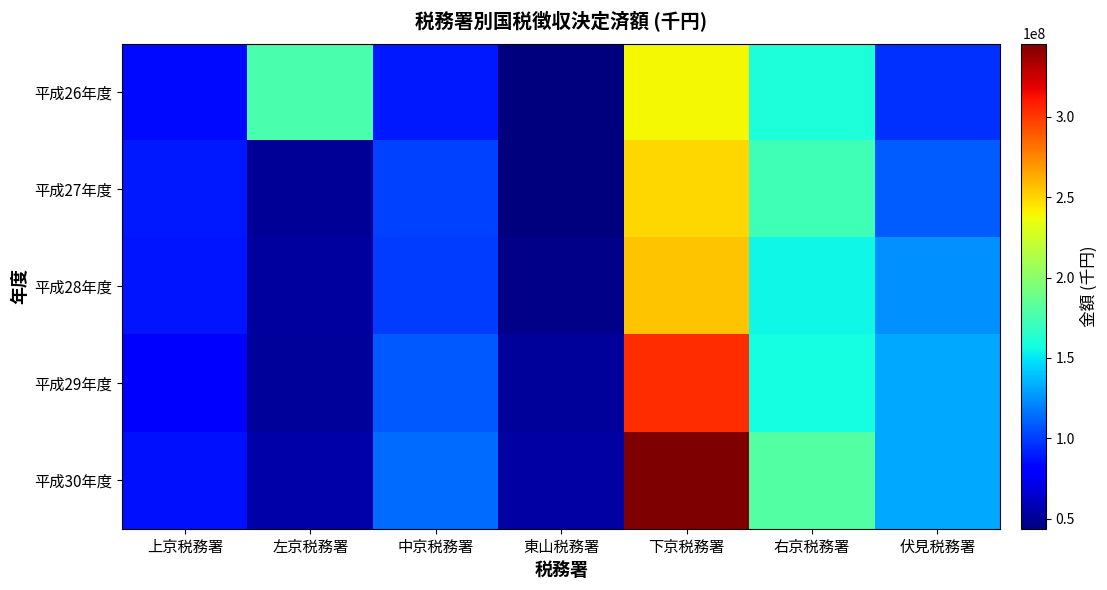

Which series changed the most between 上京税務署 and 東山税務署?

平成27年度